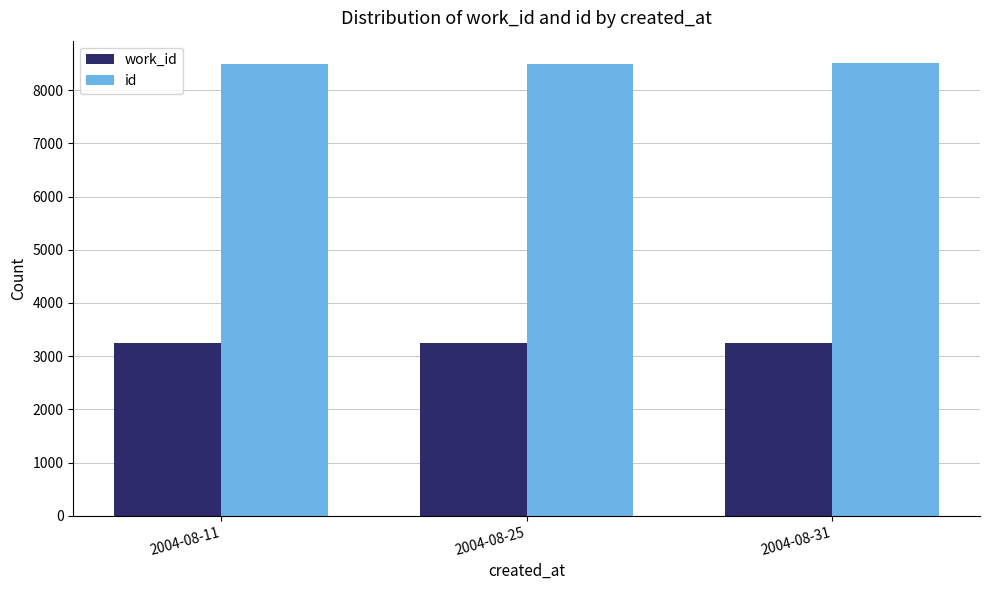

What is the sum of the work_id values at 2004-08-11 and 2004-08-31?

6492